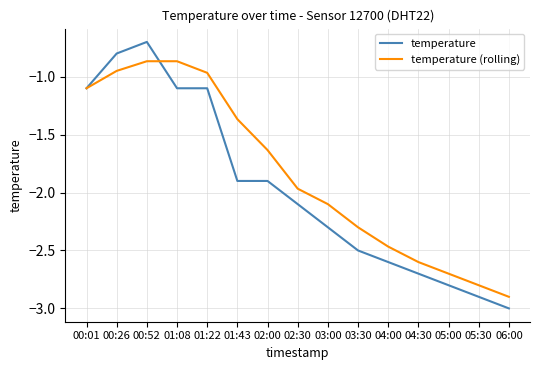

True or false: temperature (rolling) has more than 1 interior local peaks.

False